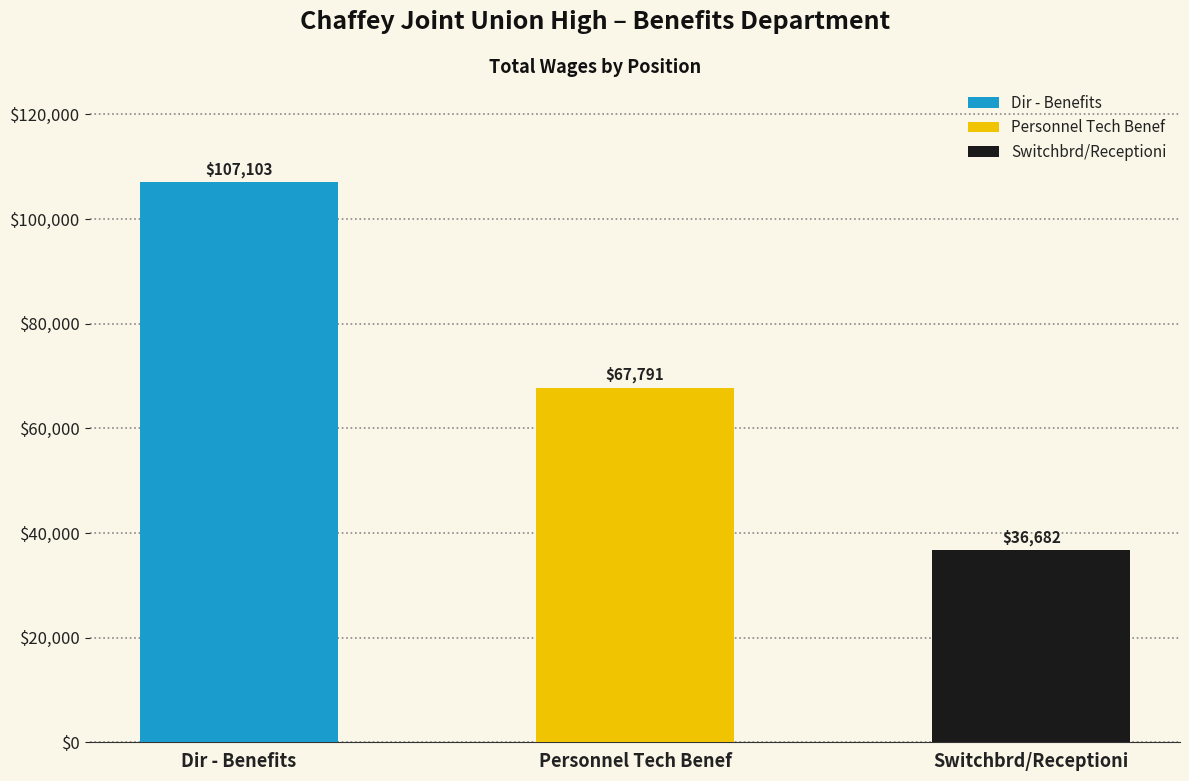

Reading left to right, transcribe all the data shown in this chart.

Dir - Benefits=107103	Personnel Tech Benef=67791	Switchbrd/Receptioni=36682